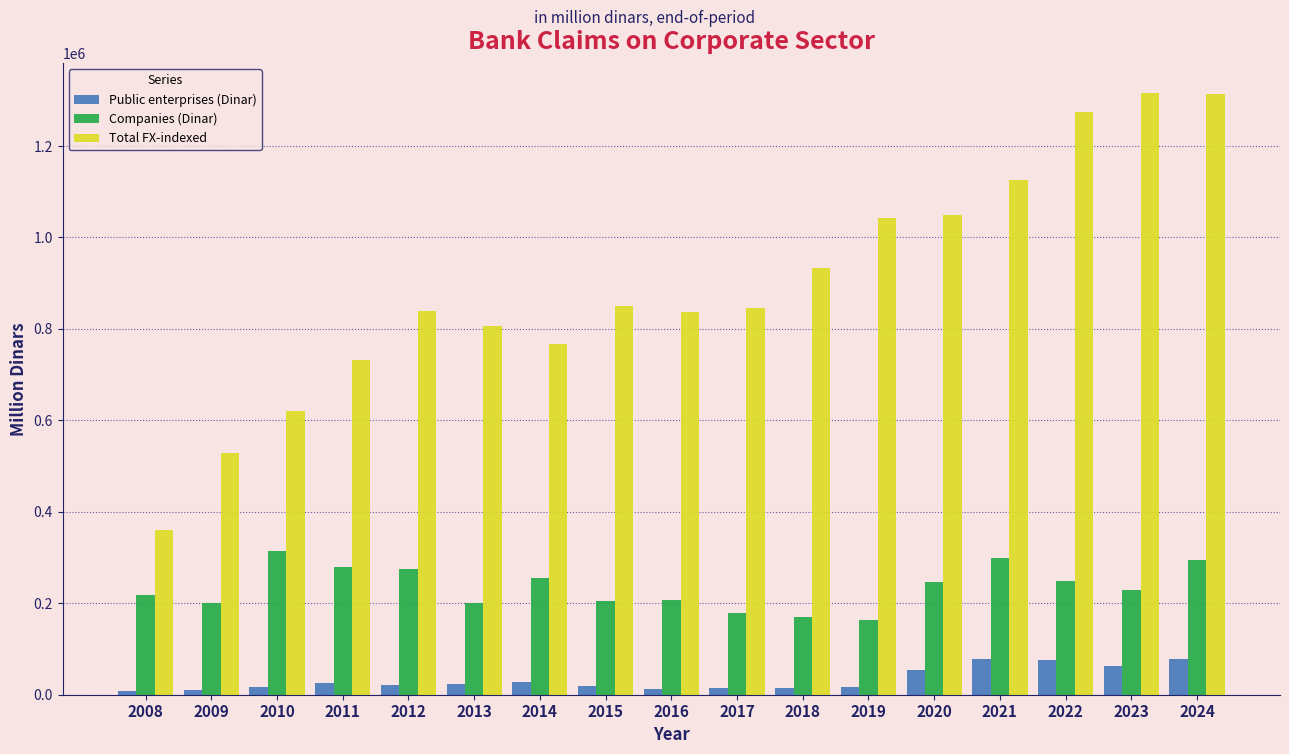

What is the maximum value for Companies (Dinar)?

314683.3